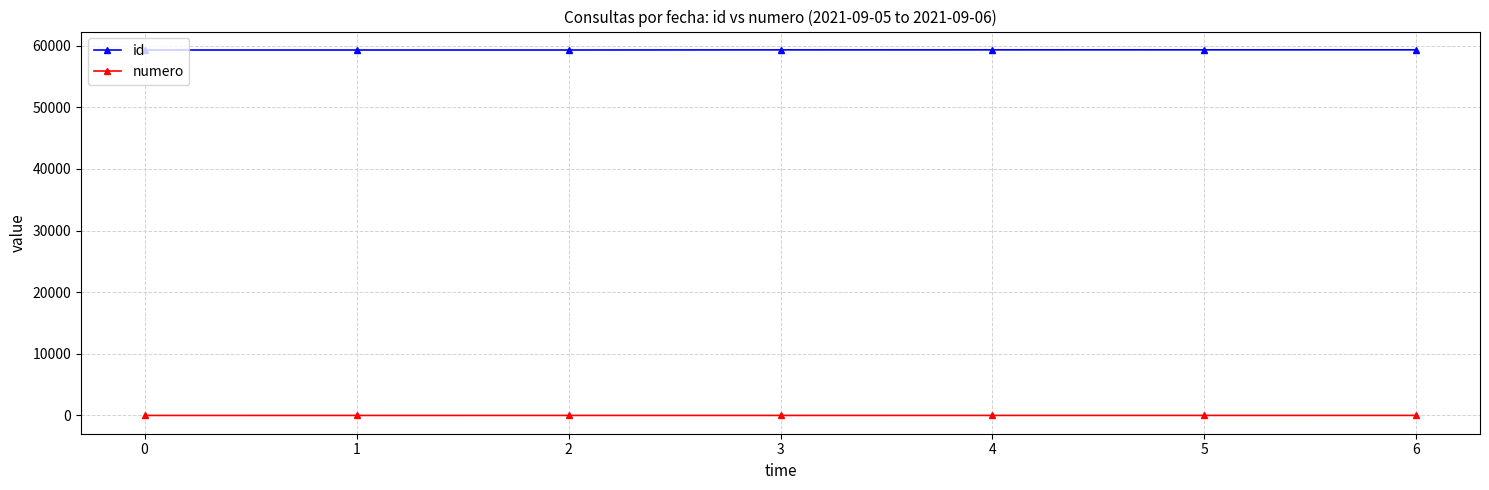

Count the number of data series in this chart.

2